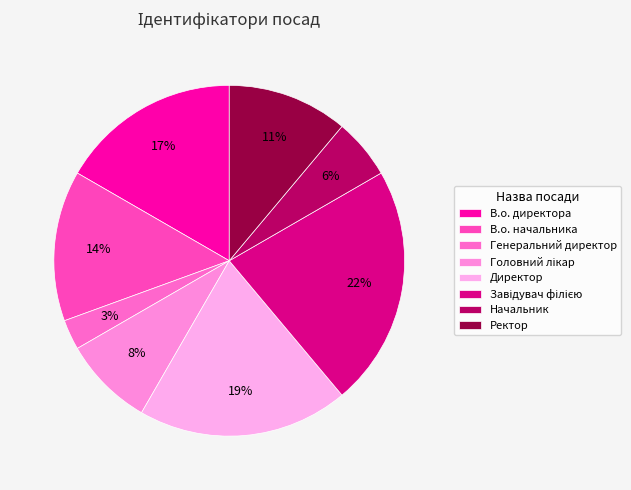

To the nearest percent, what is the average slice percentage?

12%